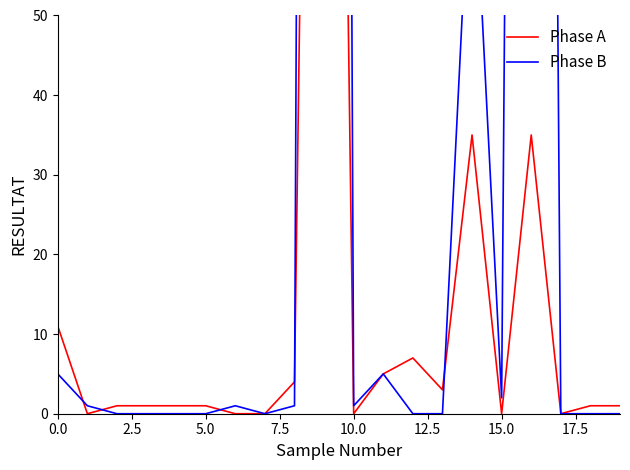

What is the spread (max minus min) of values at 10.0?

1